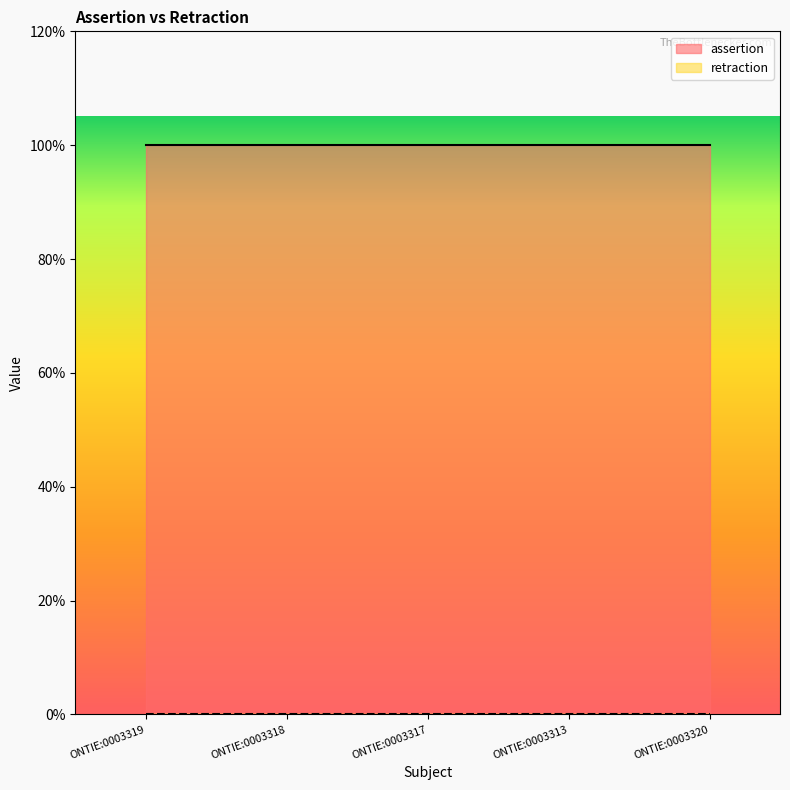

Which category has the highest value across all series?

ONTIE:0003319